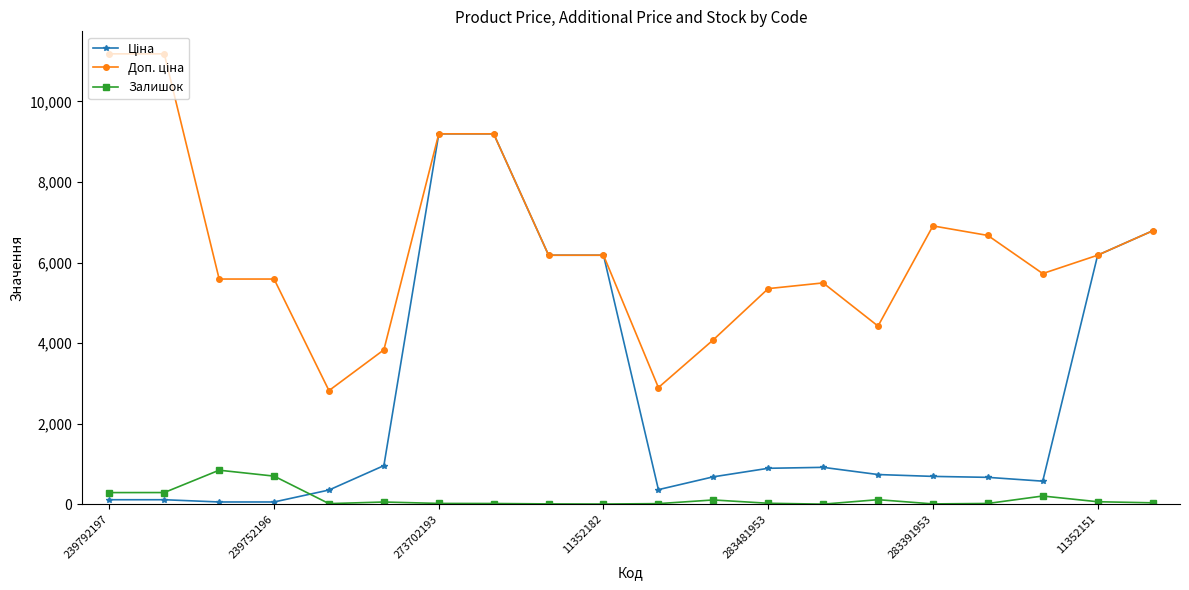

True or false: Залишок has more than 2 points higher than both neighbors.

True